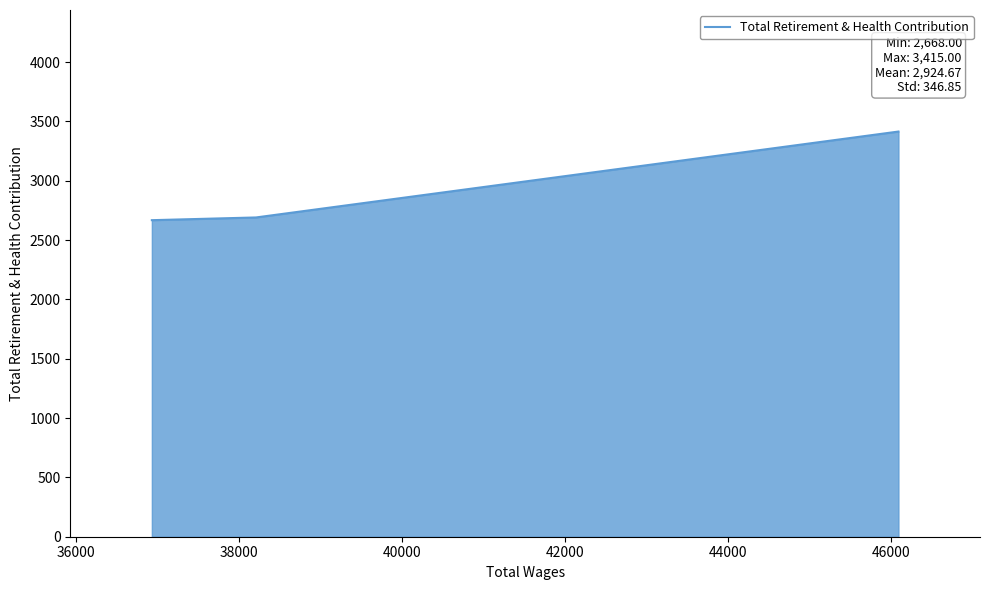

What is the difference between the maximum and second lowest values?

724